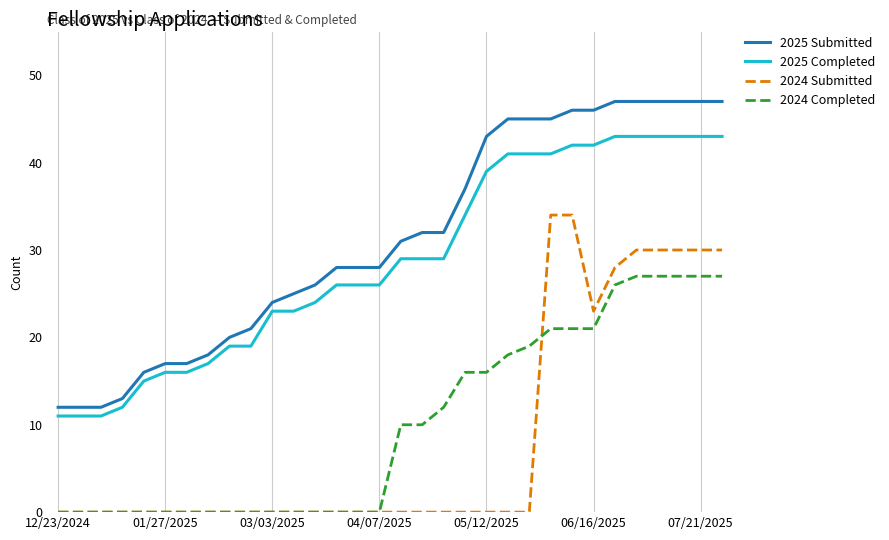

True or false: 2024 Completed and 2025 Submitted cross at least once.

False